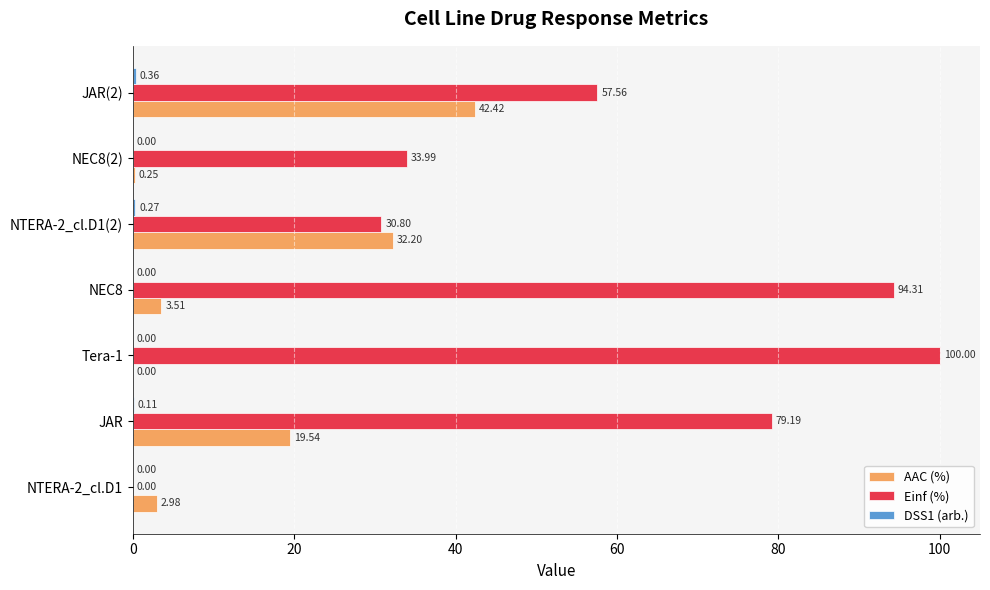

What is the sum of the Einf (%) values at Tera-1 and JAR?

179.2